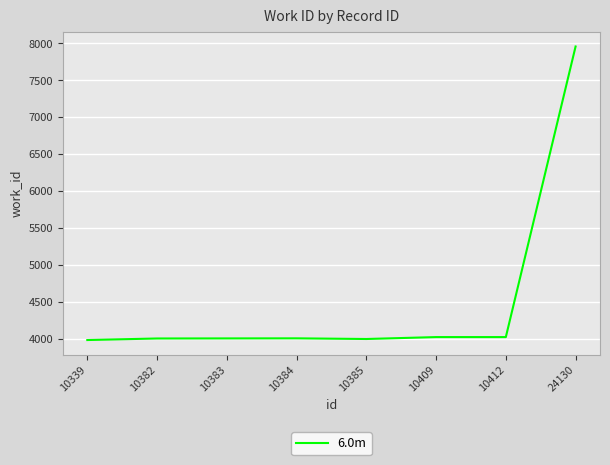

What is the change in value from 10382 to 24130?

+3956